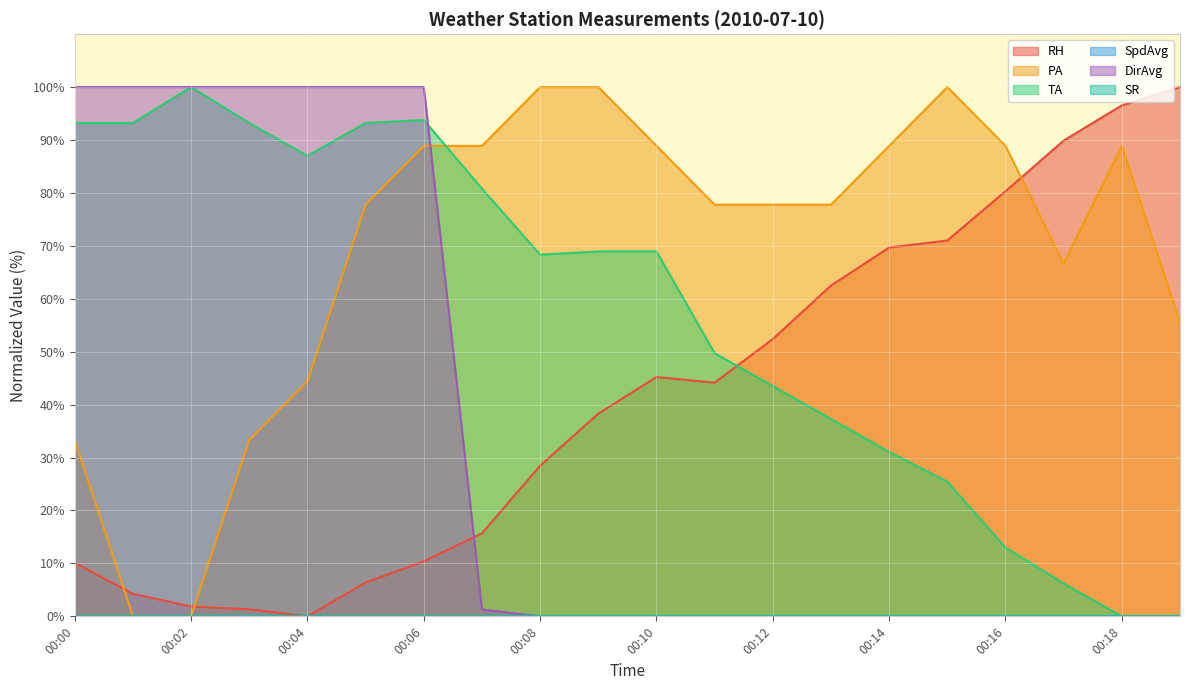

Which series has the largest total across all categories?

PA